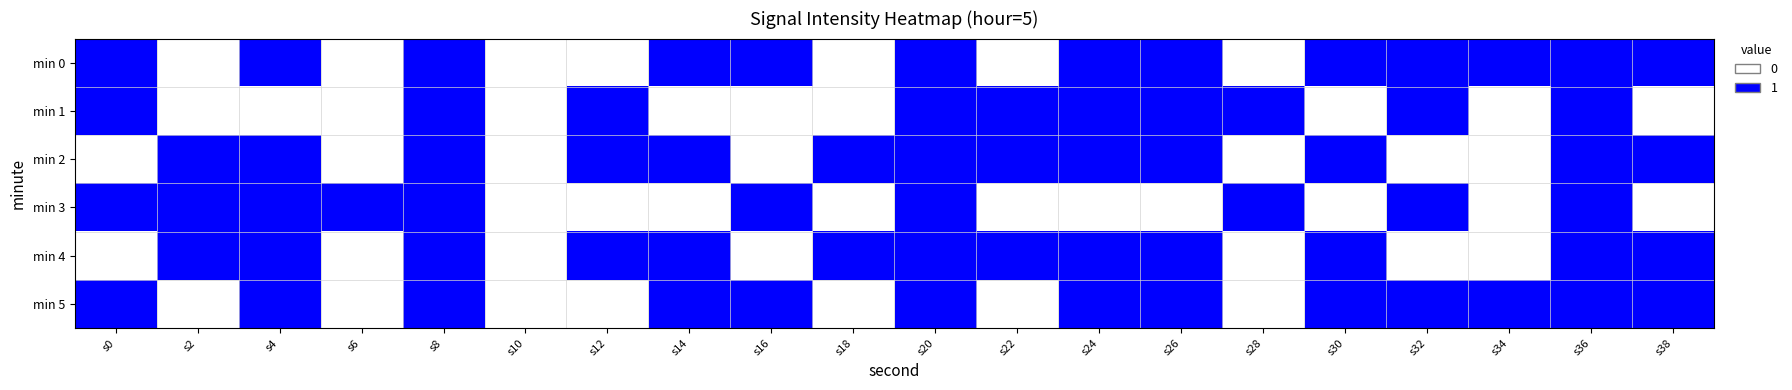

List the series in order of their peak value, highest first.

min 0, min 1, min 2, min 3, min 4, min 5